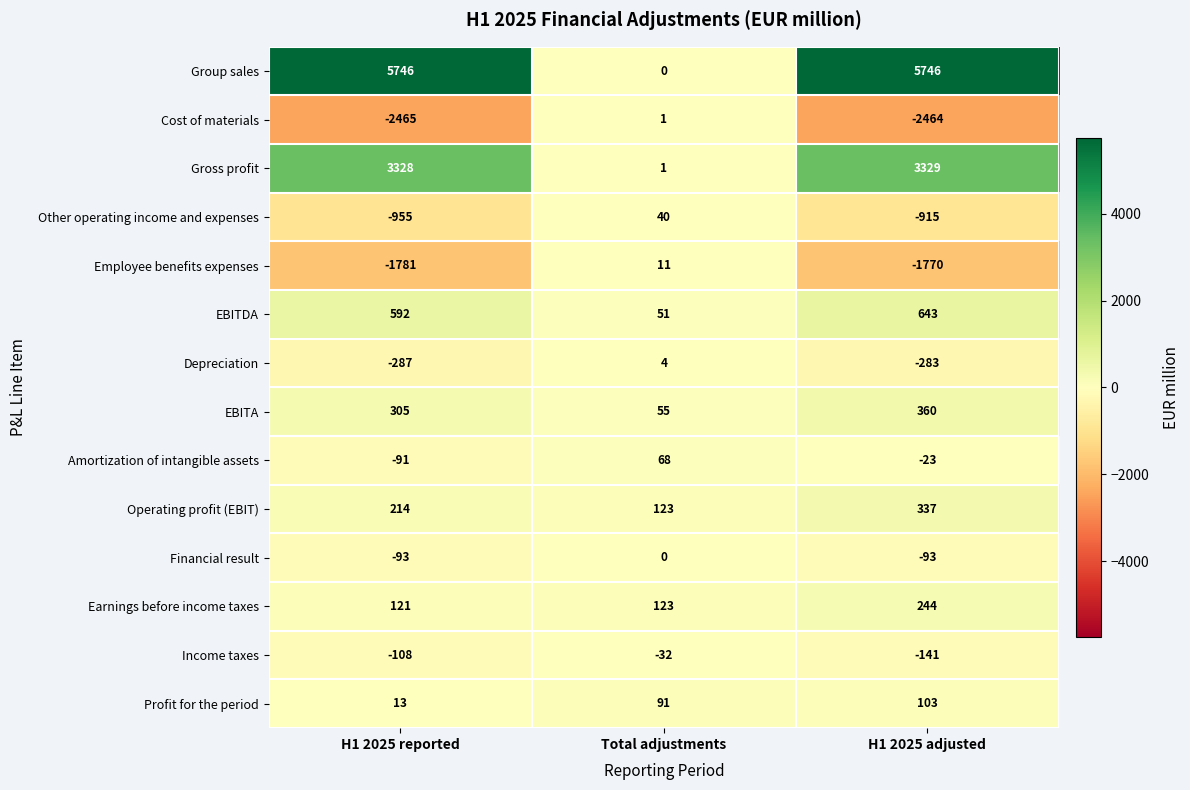

Which series has the widest spread of values?

Group sales